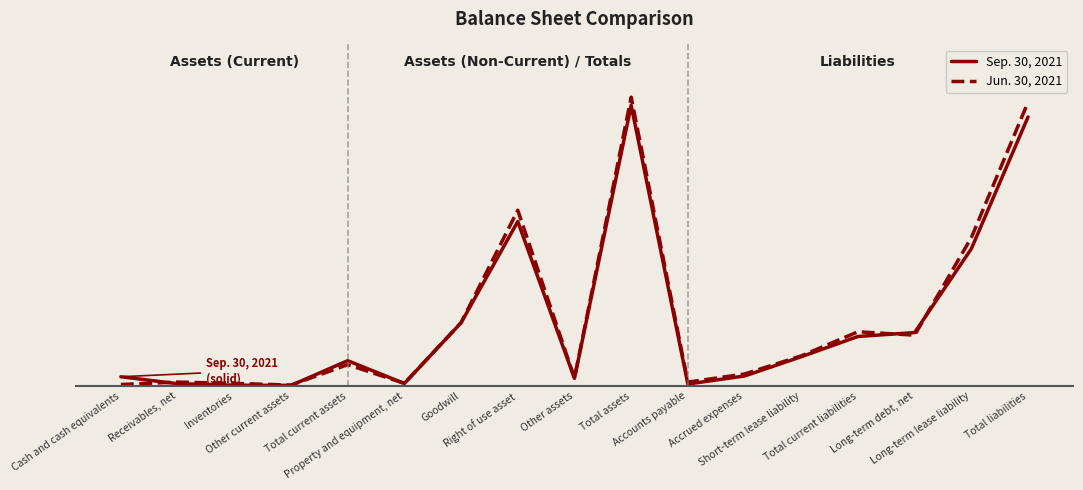

Which has a higher value, Total assets or Other assets?

Total assets